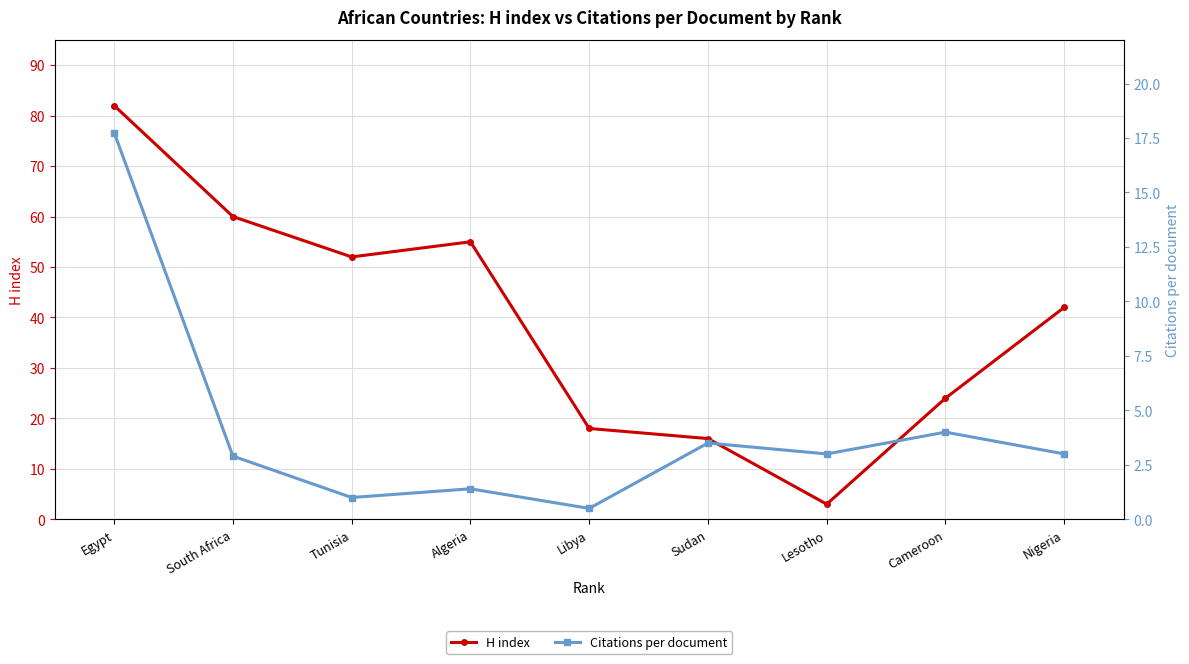

Which label corresponds to the smallest value in the chart?

Libya